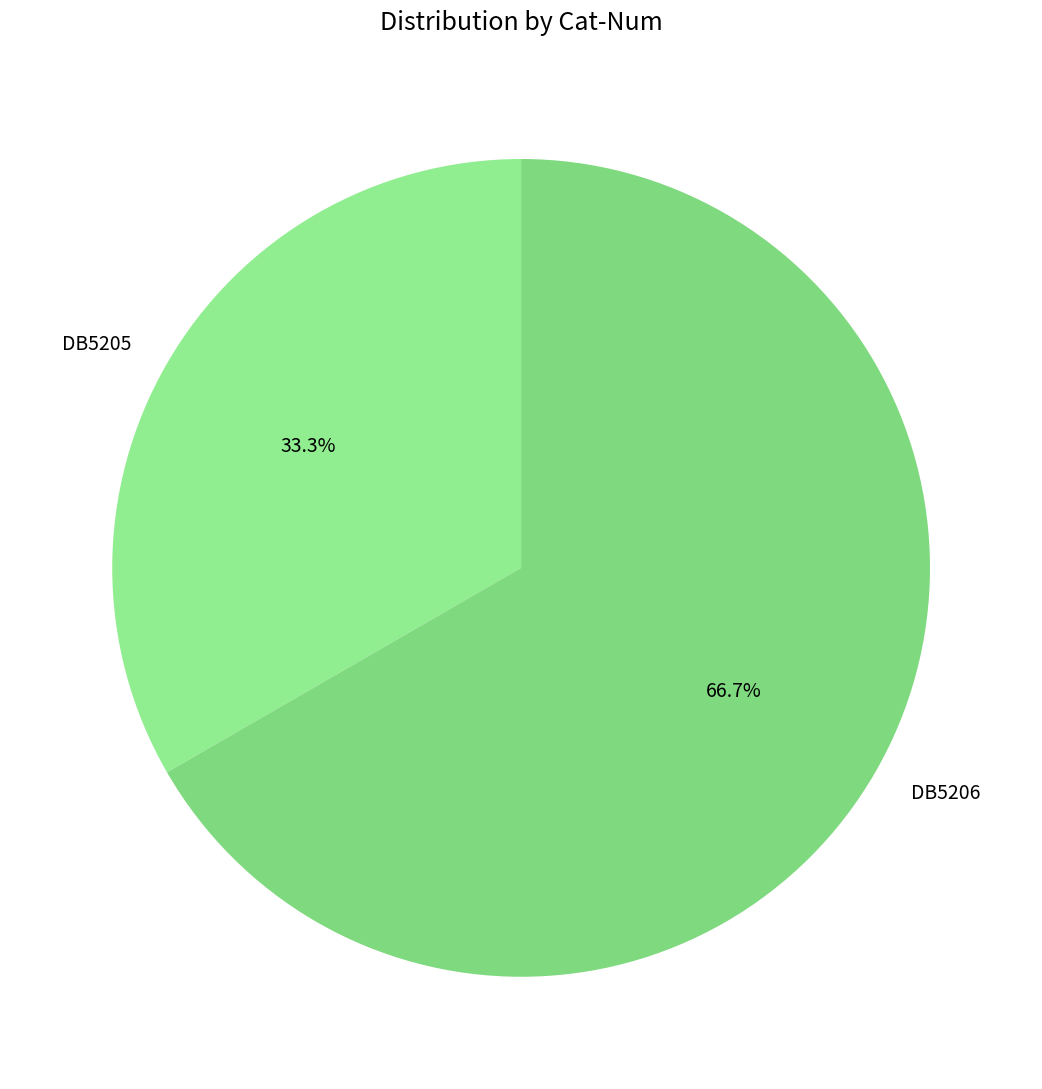

How many slices are in this pie chart?

2